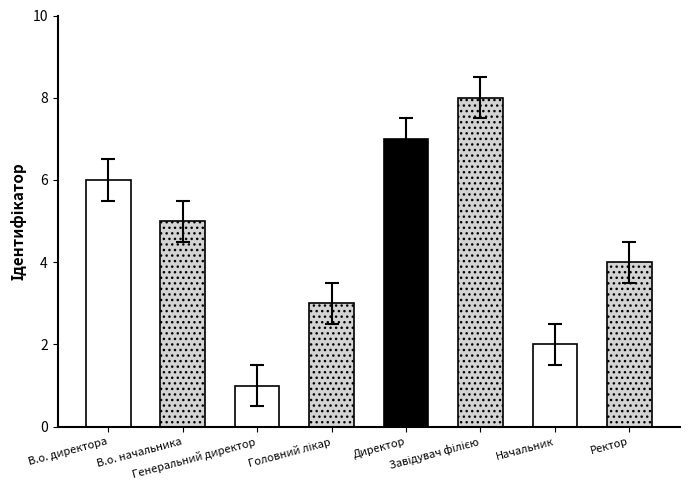

The chart shows a value of 0.8 at Головний лікар. True or false?

False